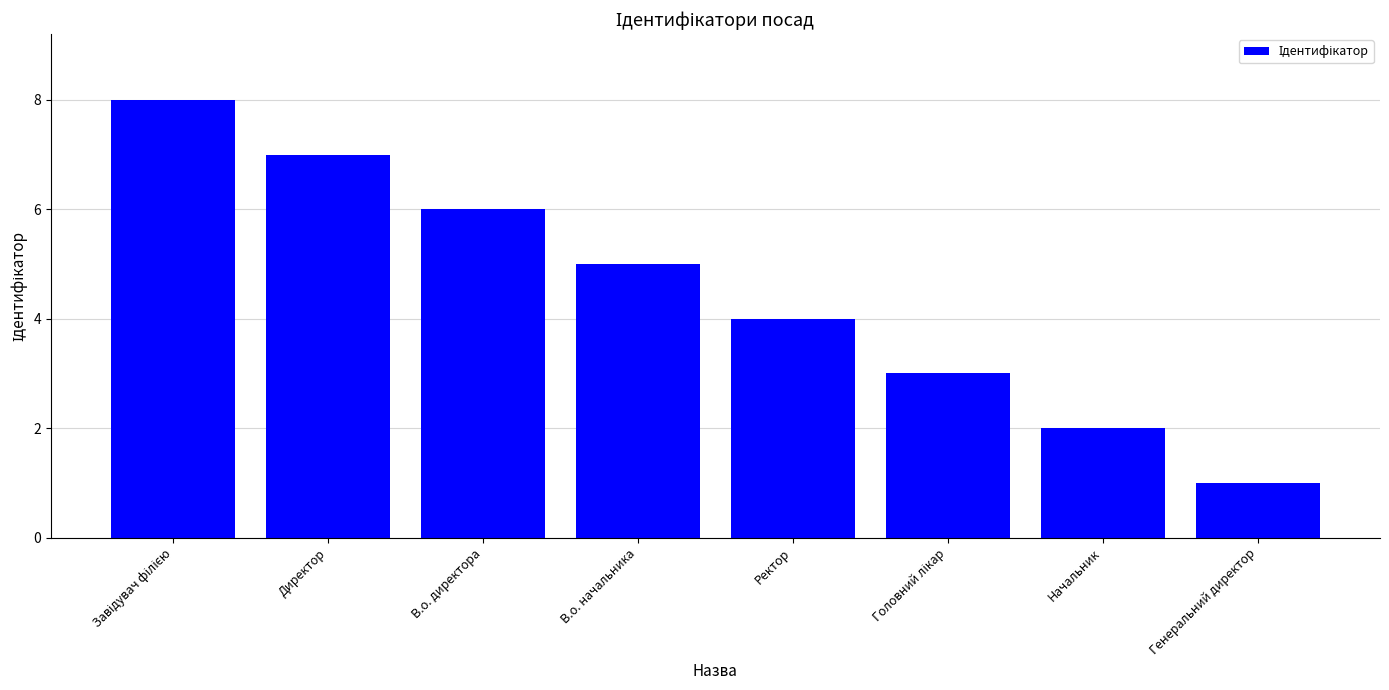

What position from the right is Ректор?

4